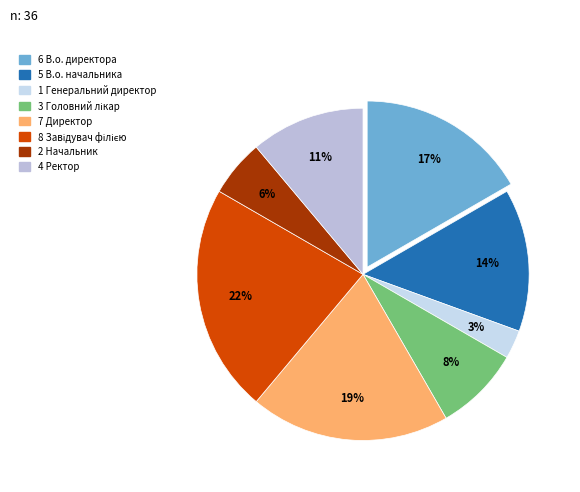

How many slices are in this pie chart?

8